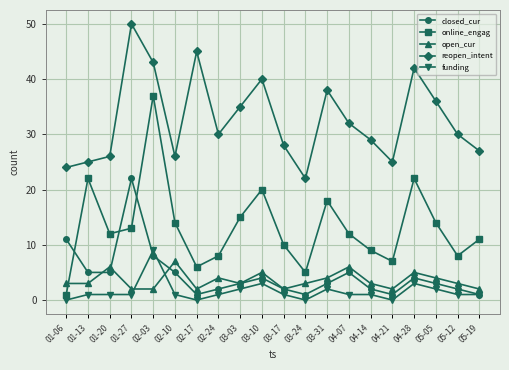

Which category has the highest value across all series?

01-27